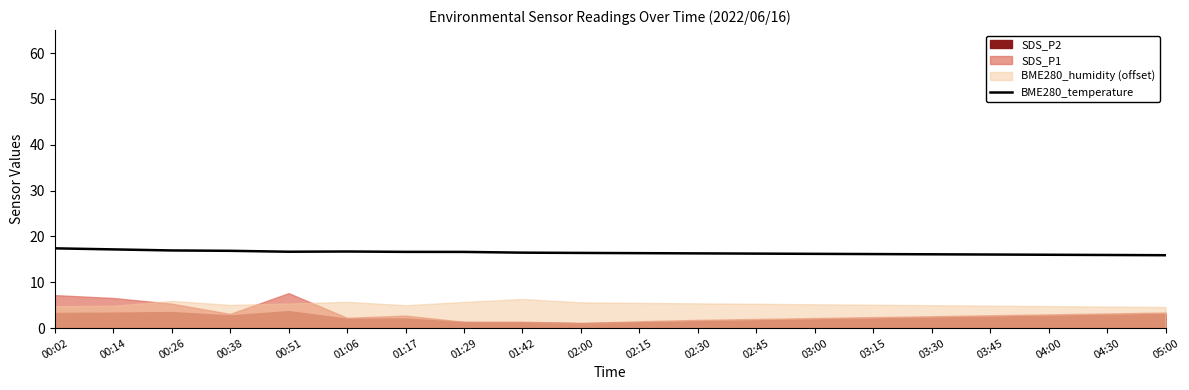

Reading left to right, what are all the values shown in this chart?

00:02=17.4	00:14=17.2	00:26=16.9	00:38=16.9	00:51=16.7	01:06=16.7	01:17=16.6	01:29=16.6	01:42=16.5	02:00=16.4	02:15=16.4	02:30=16.3	02:45=16.2	03:00=16.2	03:15=16.1	03:30=16.1	03:45=16.1	04:00=16.0	04:30=15.9	05:00=15.9